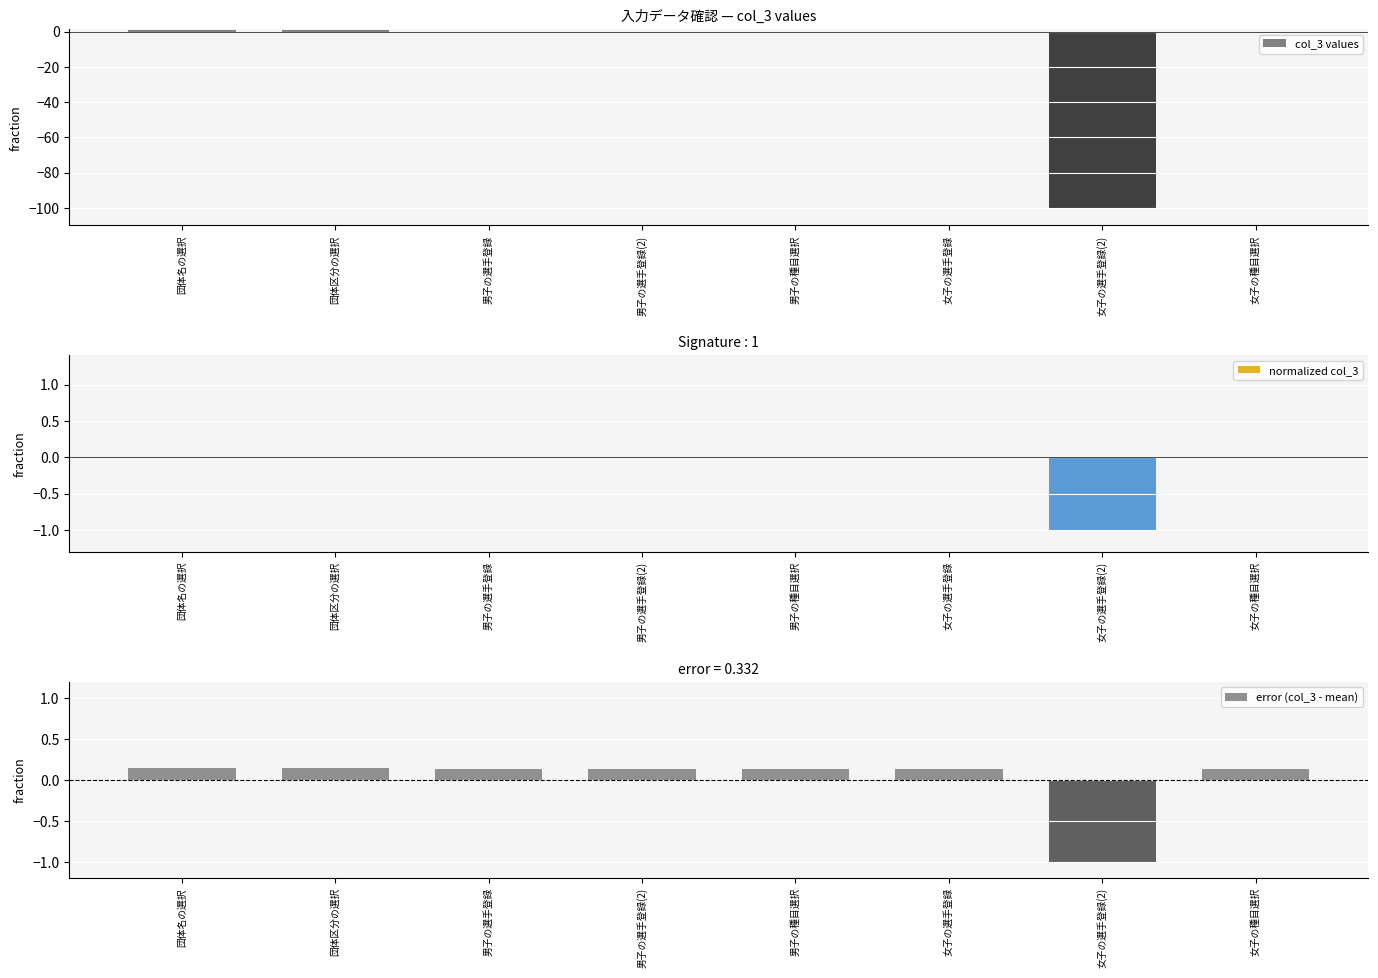

List the series in order of their peak value, highest first.

col_3 values, error (col_3 - mean), normalized col_3